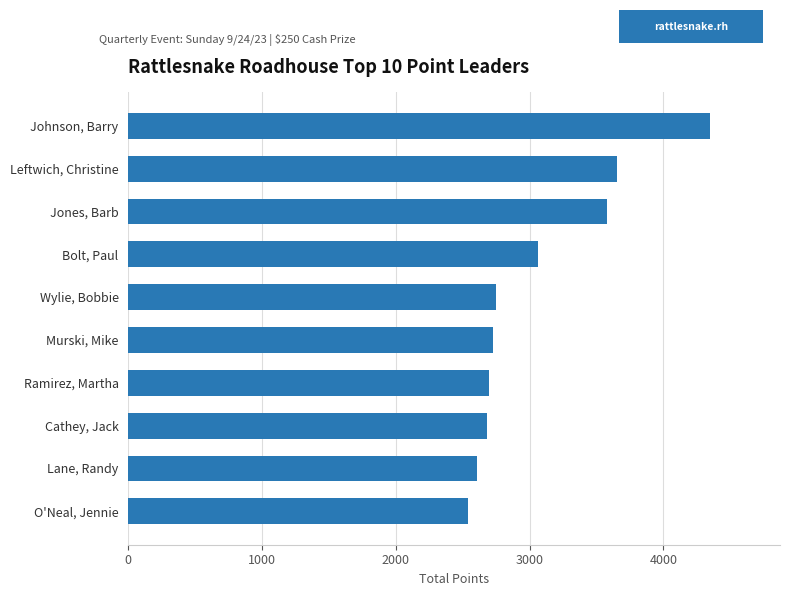

What is the difference between the maximum and minimum values?

1810